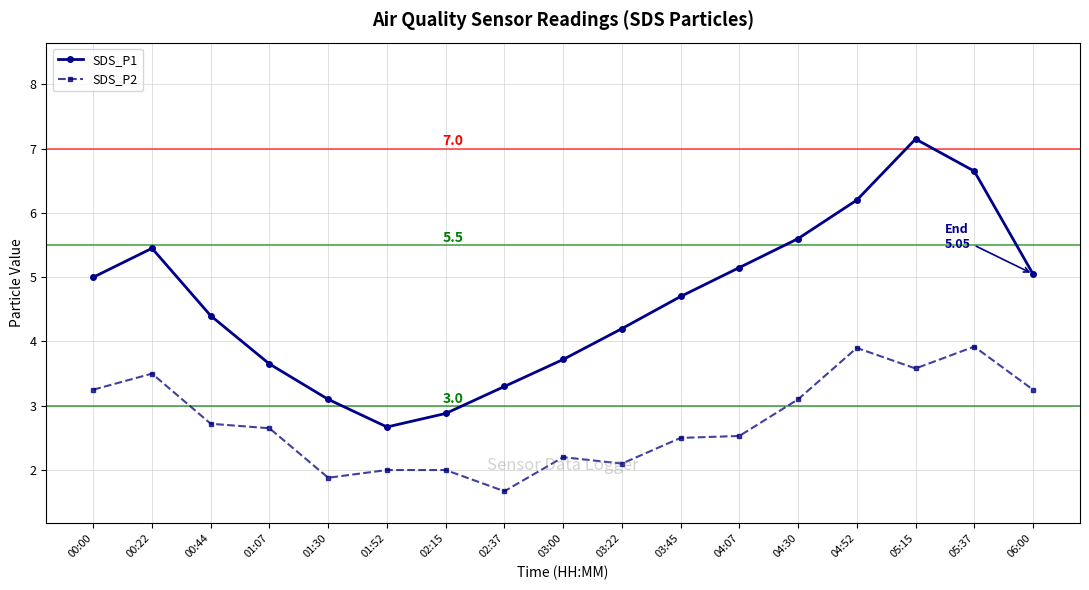

True or false: SDS_P2 and SDS_P1 intersect in this chart.

False